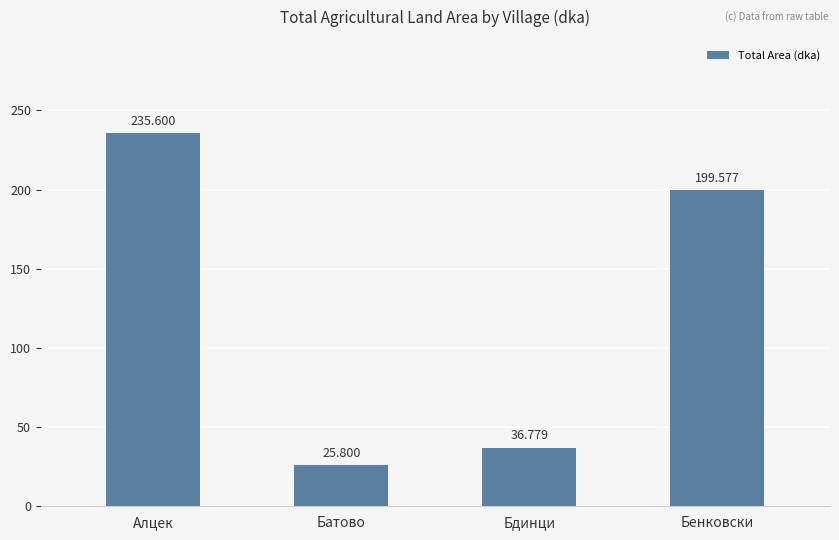

How many values are below 199?

2